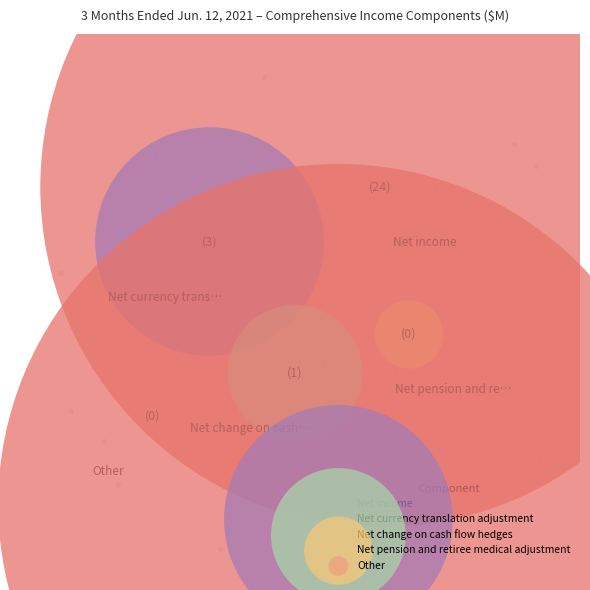

The Other slice represents 0% of the pie. True or false?

True